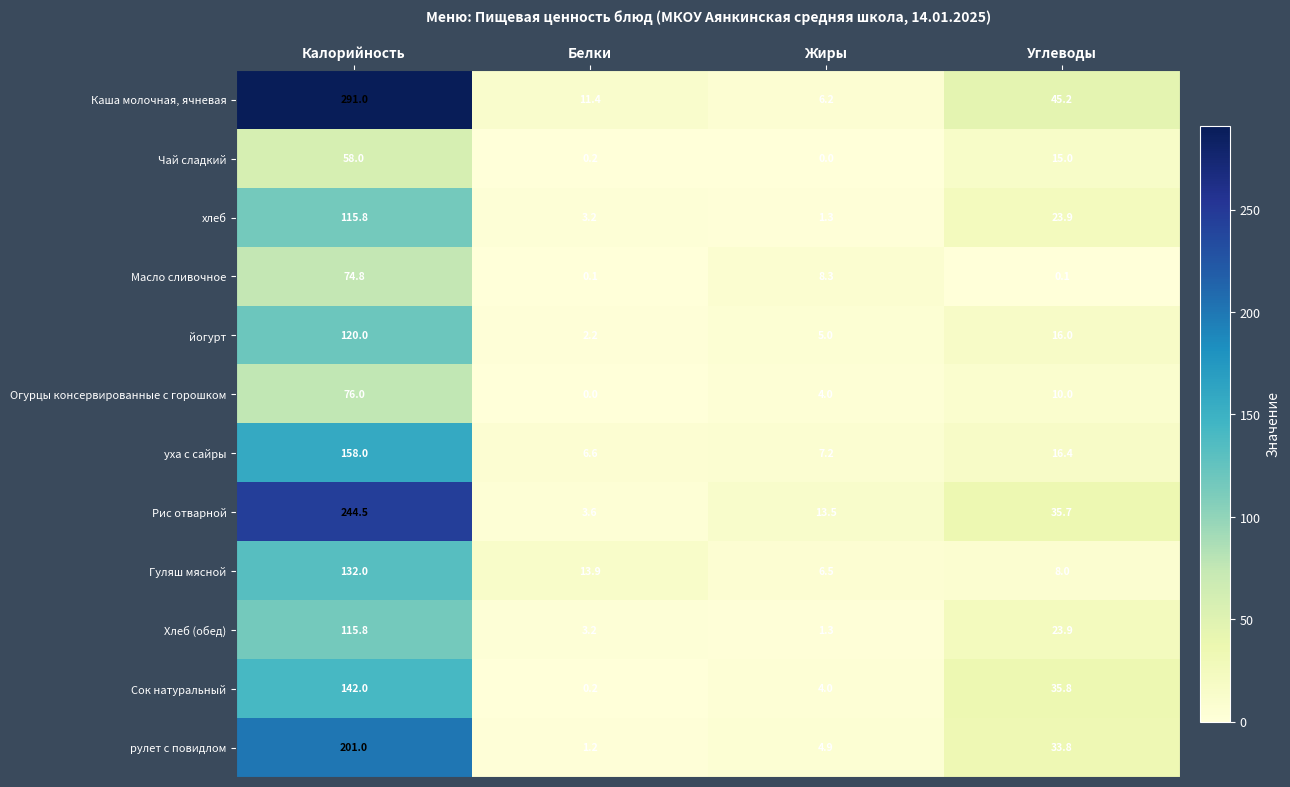

What is the greatest value displayed?

291.0